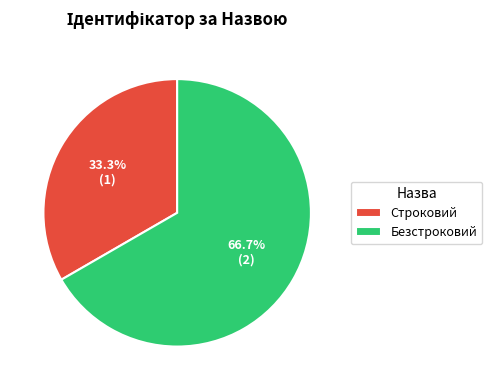

Which slice is the smallest?

Строковий